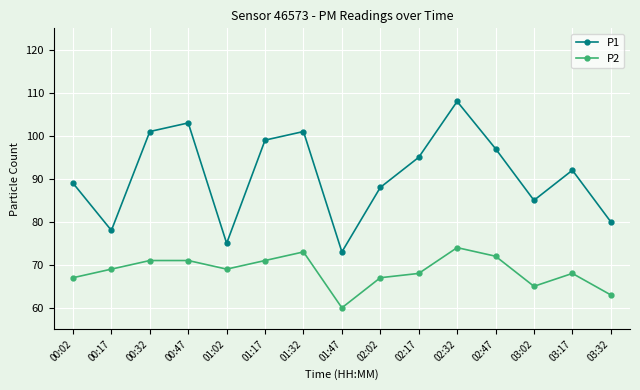

Reading left to right, transcribe all the data shown in this chart.

P1: 00:02=89	00:17=78	00:32=101	00:47=103	01:02=75	01:17=99	01:32=101	01:47=73	02:02=88	02:17=95	02:32=108	02:47=97	03:02=85	03:17=92	03:32=80
P2: 00:02=67	00:17=69	00:32=71	00:47=71	01:02=69	01:17=71	01:32=73	01:47=60	02:02=67	02:17=68	02:32=74	02:47=72	03:02=65	03:17=68	03:32=63